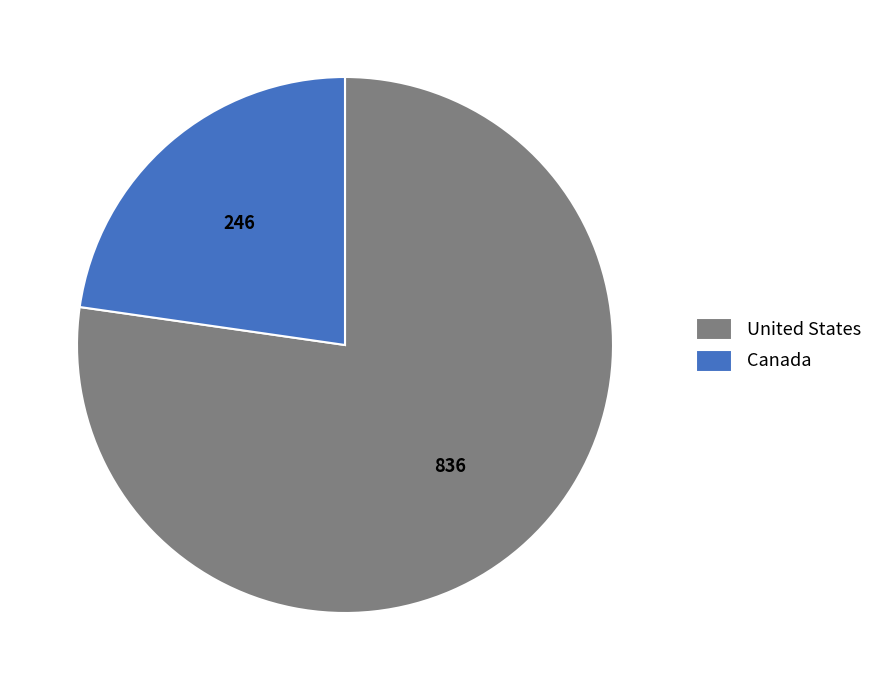

Count the number of slices in the pie.

2